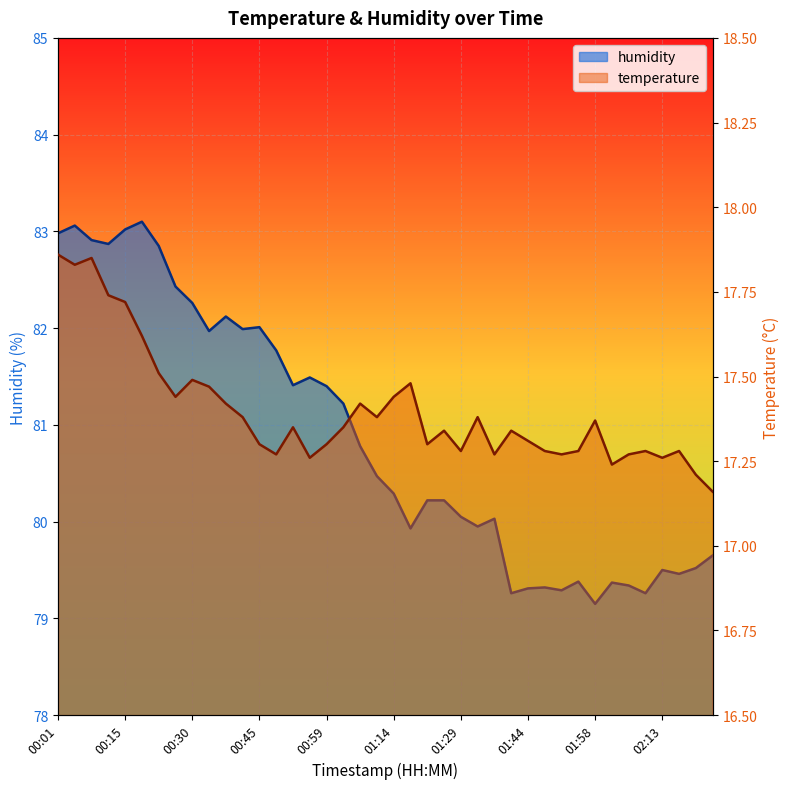

What is the total value across all series at 00:26?

99.9